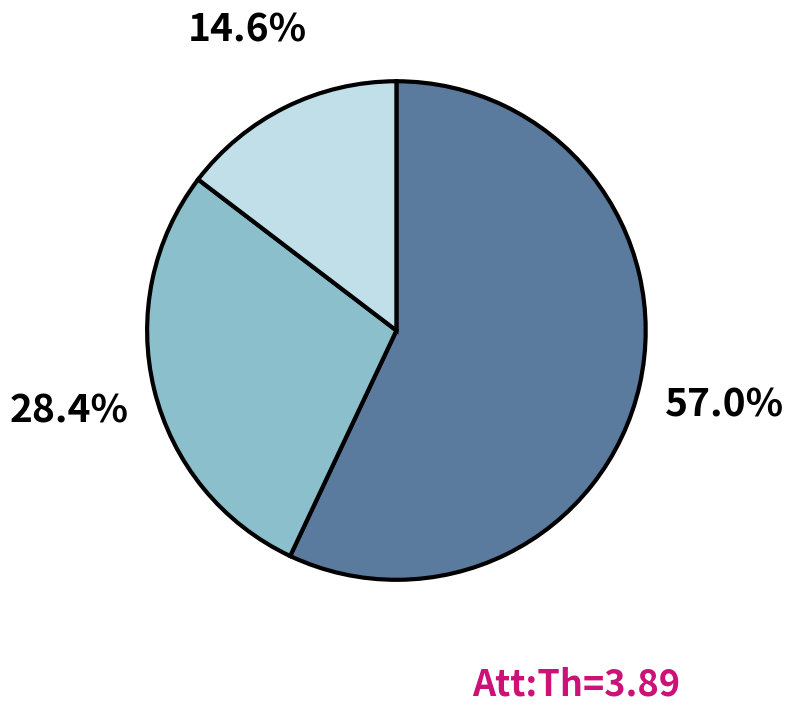

Is there a majority slice in this chart?

Yes